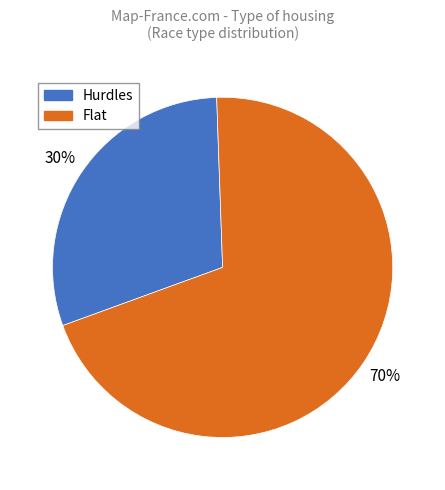

Rank the categories by value from highest to lowest.

Flat, Hurdles